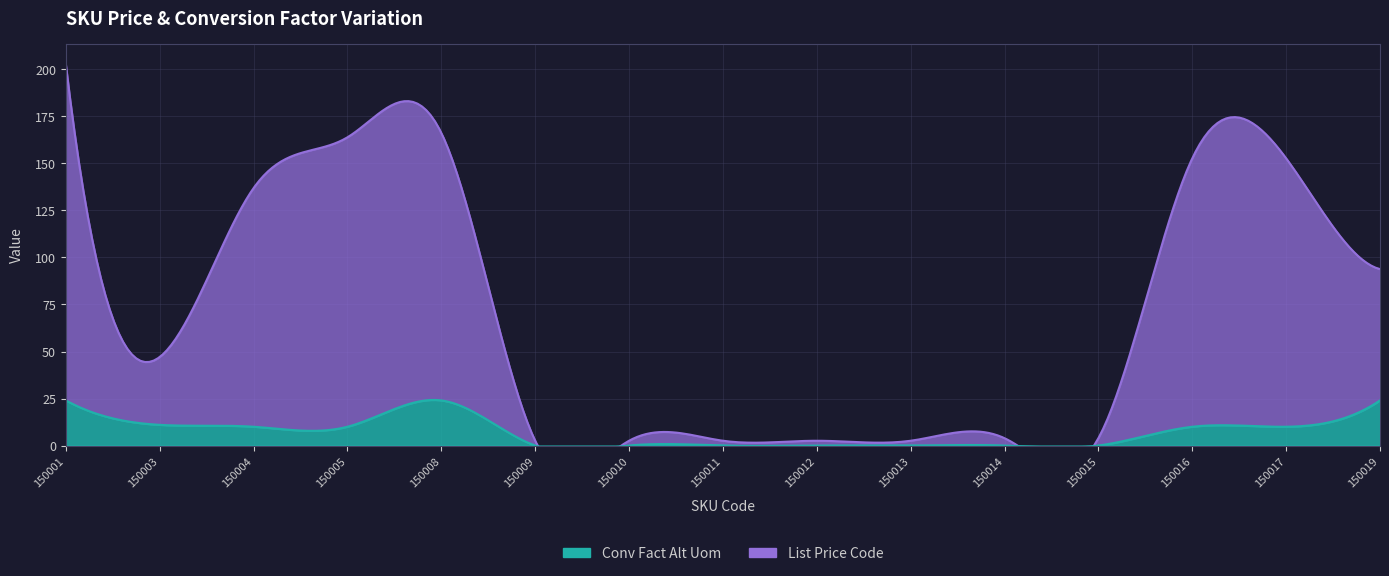

What is the total value across all series at 150019?

117.8